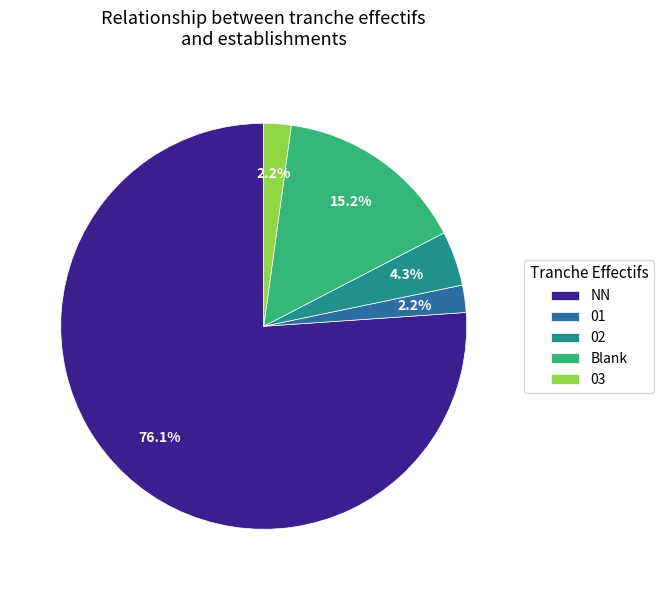

What portion of the pie excludes Blank?

84.8%